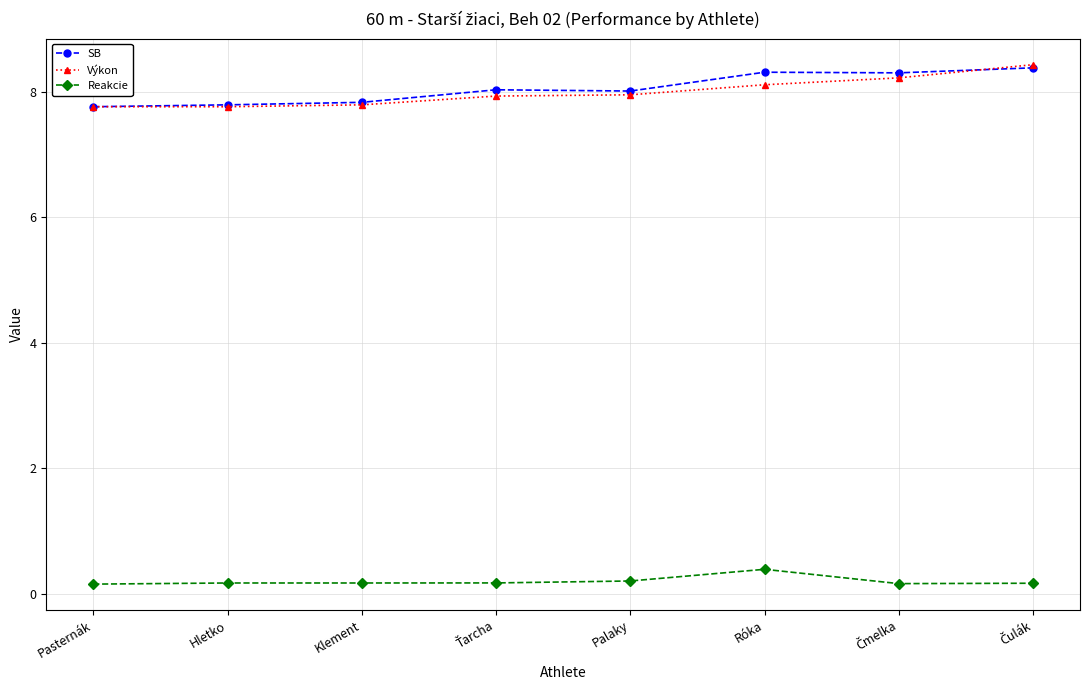

What is the highest value of the Výkon series?

8.4